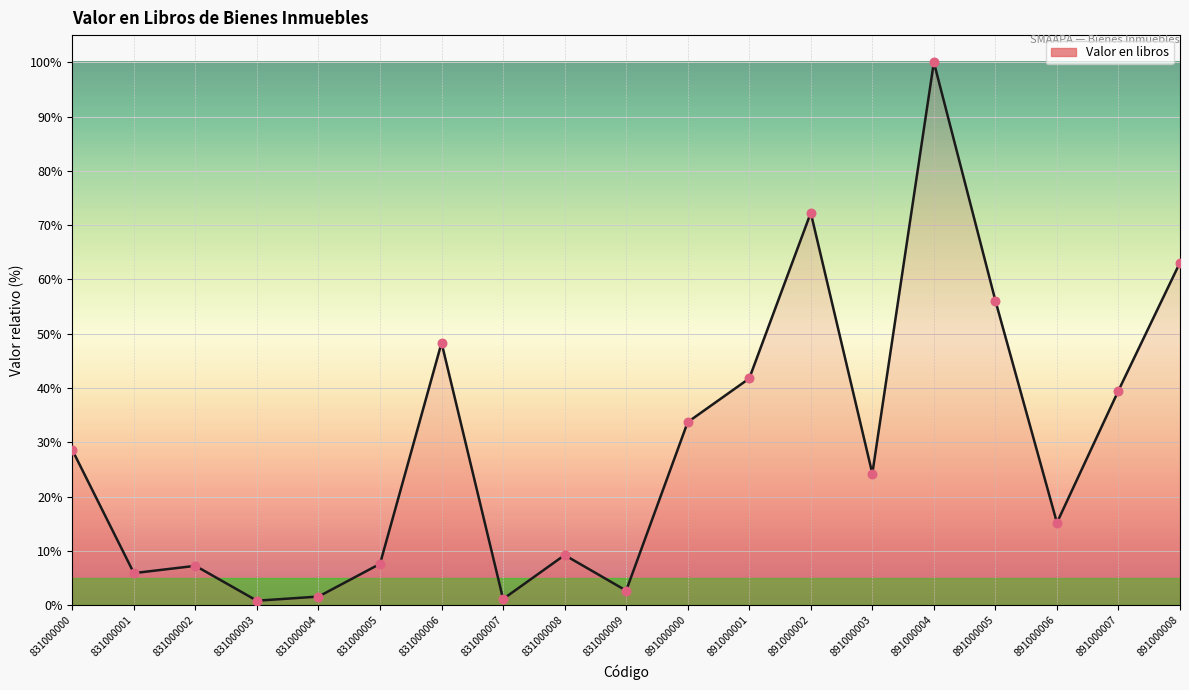

What is the ratio of the value at 831000004 to the value at 831000008?

0.2